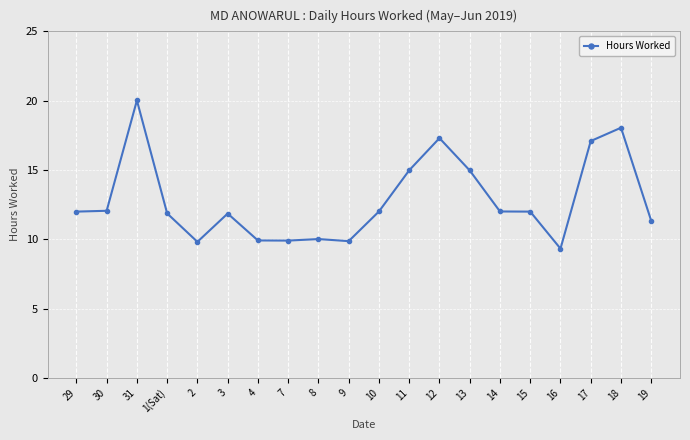

The value at 31 is 35.1. True or false?

False